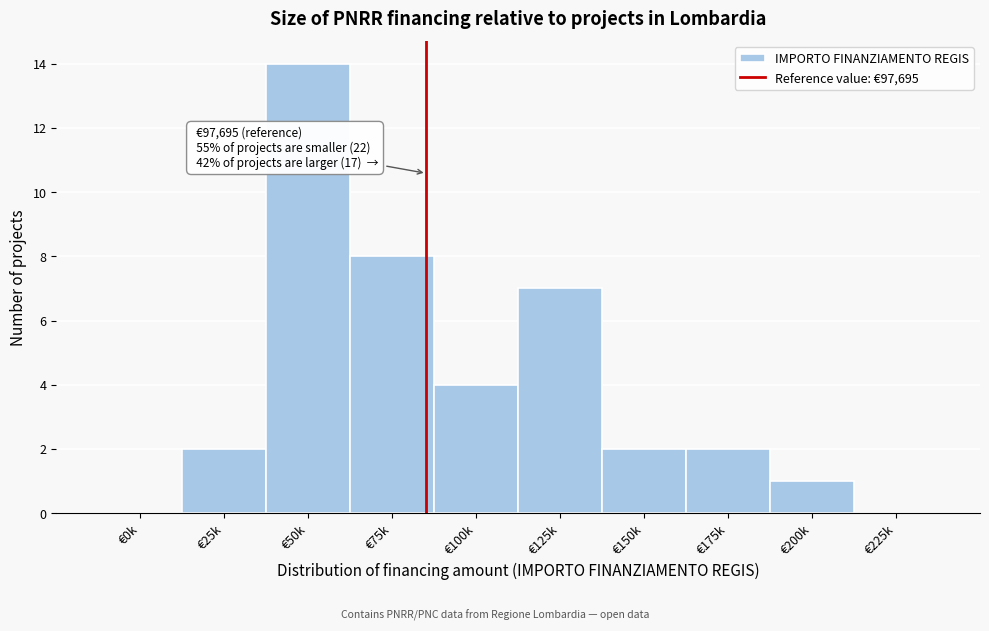

Reading left to right, extract all data points from this chart.

€0k=0	€25k=2	€50k=14	€75k=8	€100k=4	€125k=7	€150k=2	€175k=2	€200k=1	€225k=0